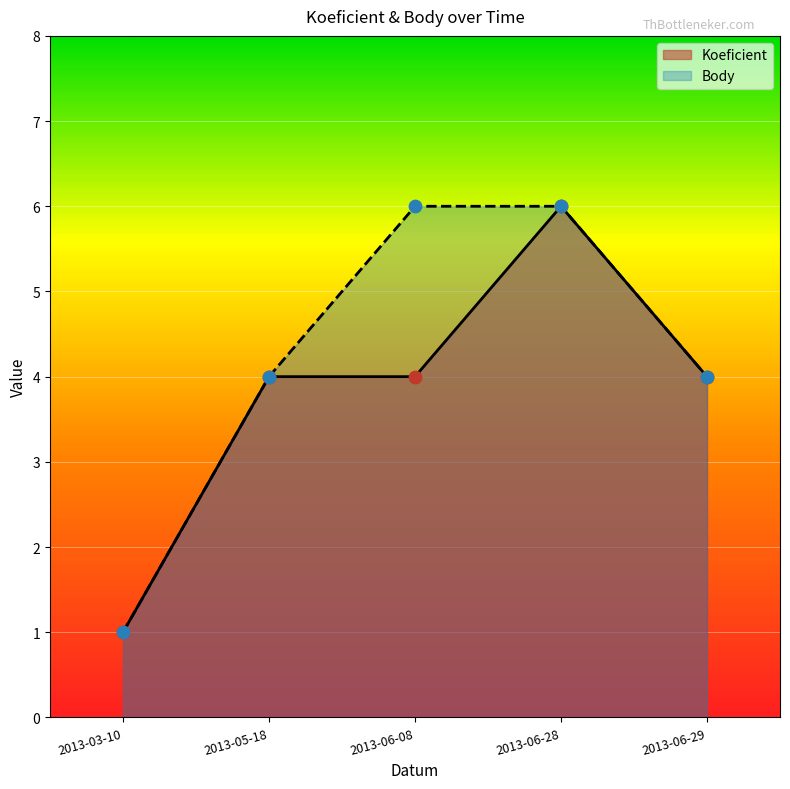

Which series has the largest total across all categories?

Body